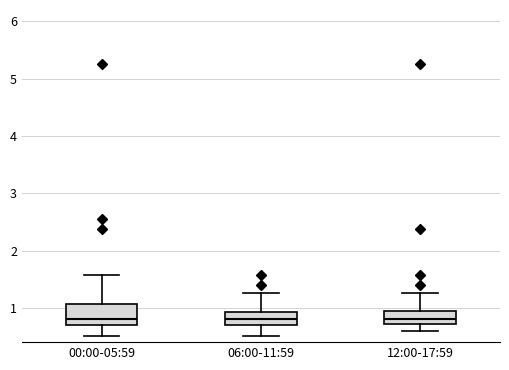

Comparing the boxes themselves (not the whiskers), which one is the tallest?

00:00-05:59